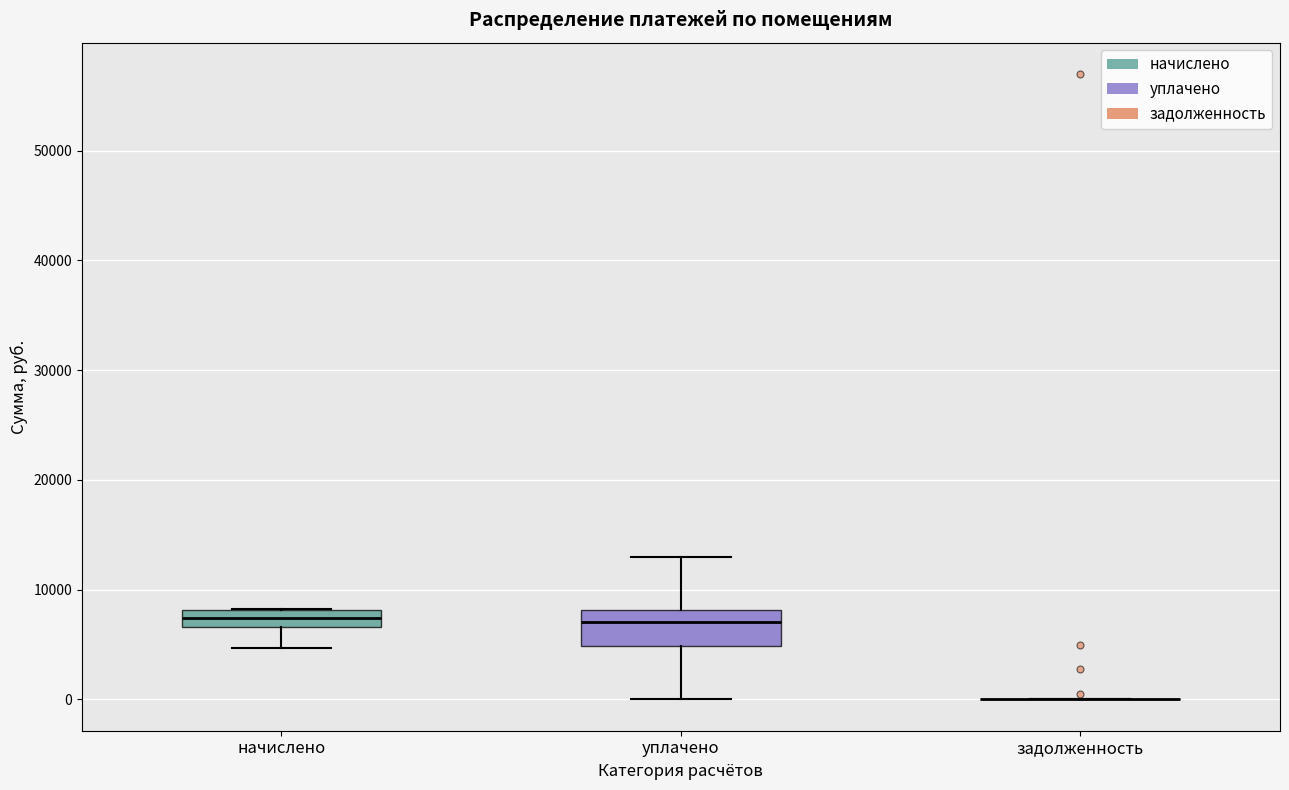

Comparing the boxes themselves (not the whiskers), which one is the tallest?

уплачено